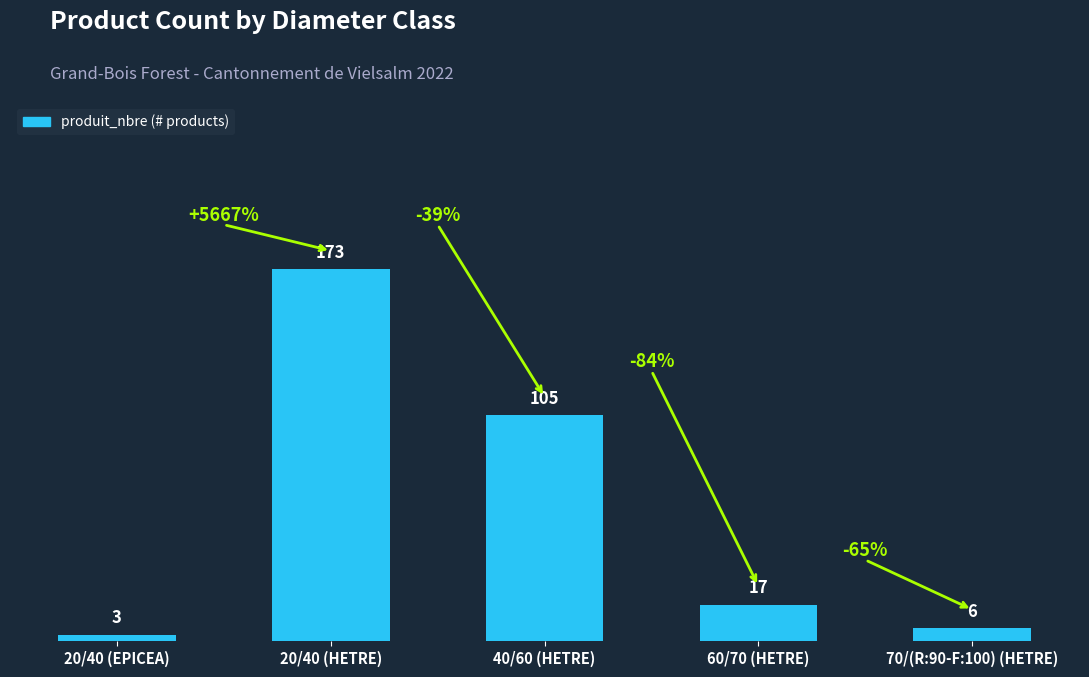

At which category does the chart reach its minimum across all series?

20/40 (EPICEA)